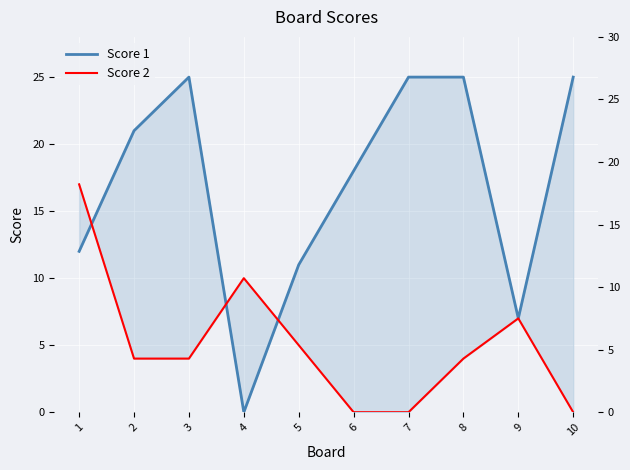

What is the difference between the maximum and second lowest values in the Score 1 series?

18